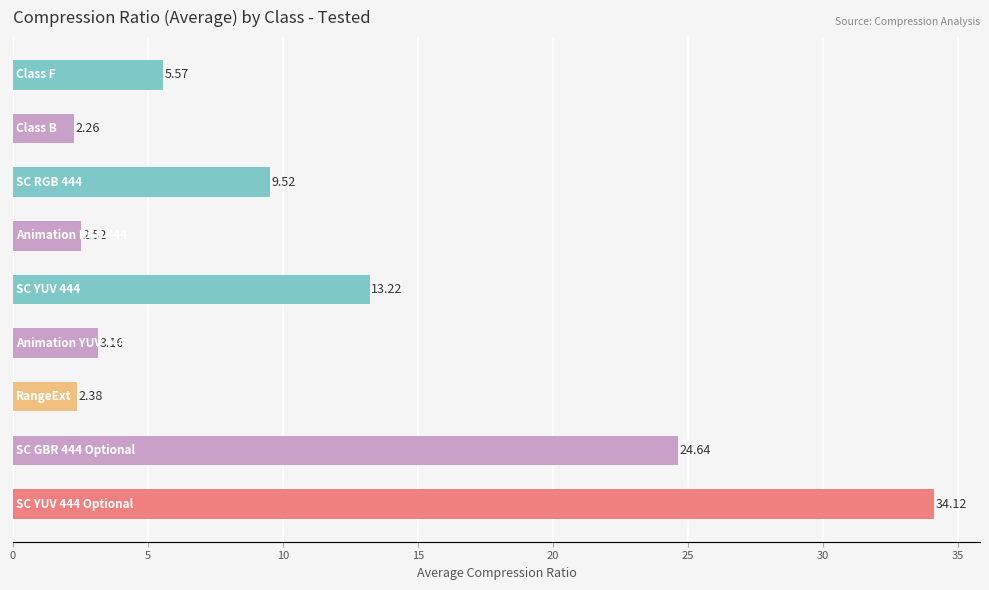

What is the difference between the second highest and minimum values?

22.4